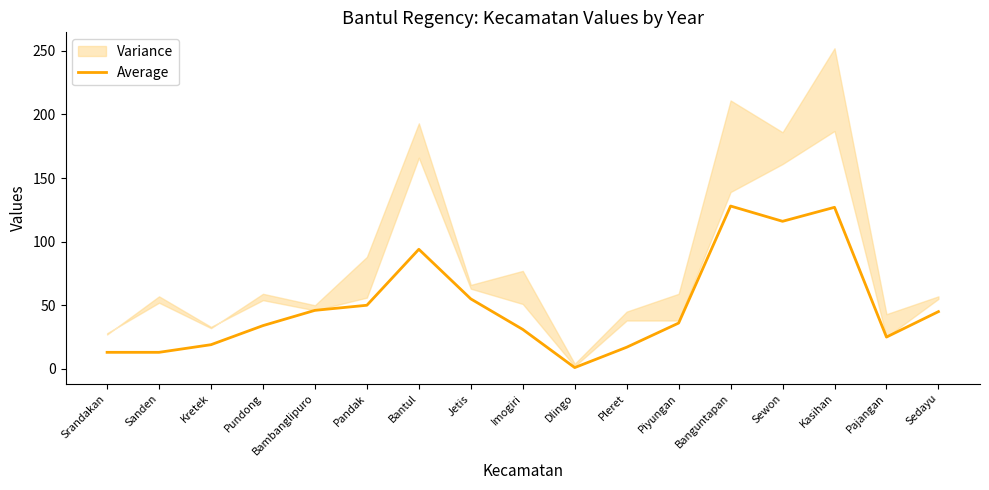

The value at Banguntapan is 128. True or false?

True